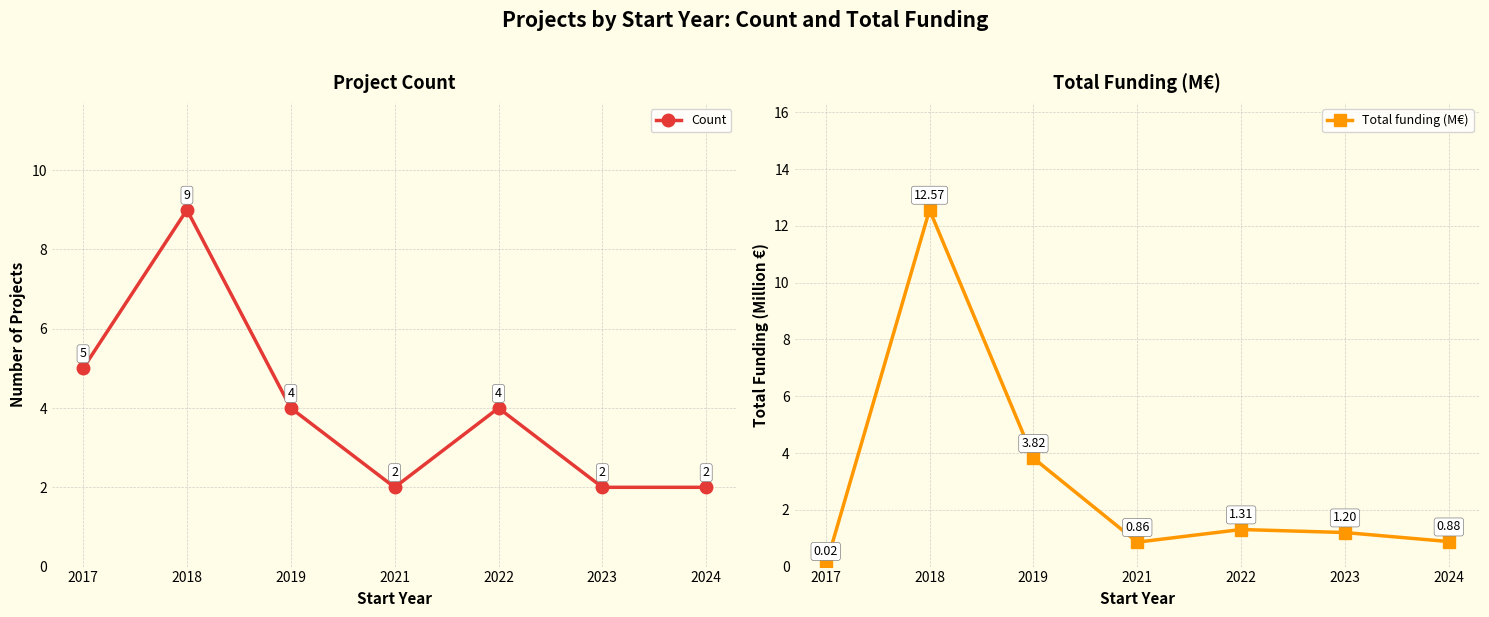

Reading left to right, transcribe all the data shown in this chart.

Count: 2017=5.0	2018=9.0	2019=4.0	2021=2.0	2022=4.0	2023=2.0	2024=2.0
Total funding (M€): 2017=0.0	2018=12.6	2019=3.8	2021=0.9	2022=1.3	2023=1.2	2024=0.9